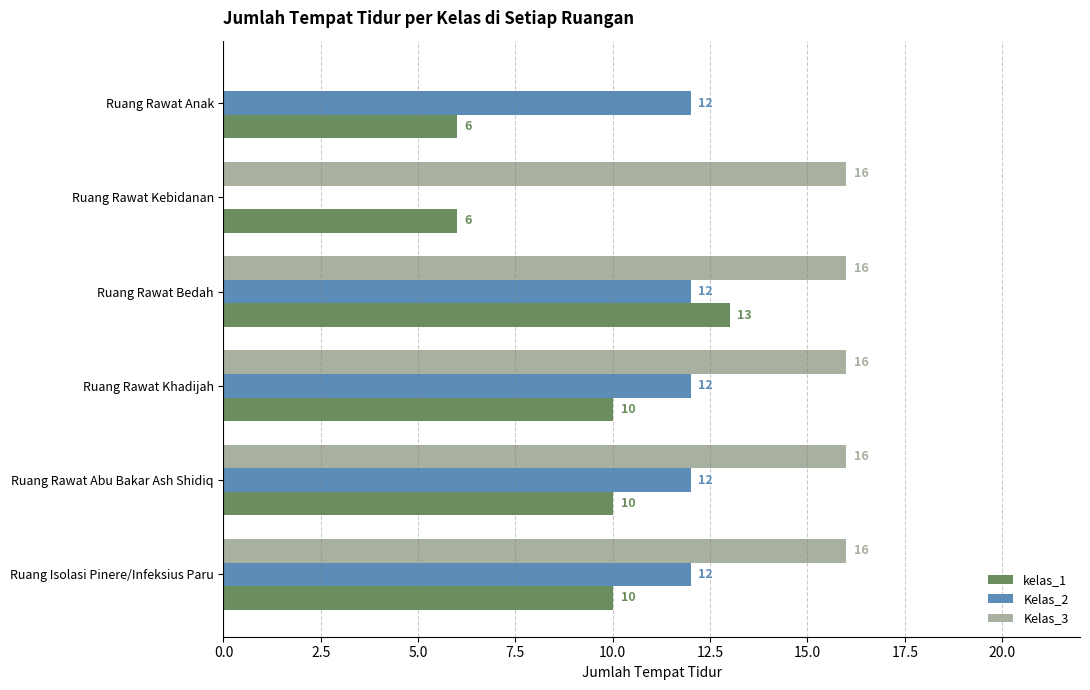

What is the sum of the Kelas_3 values at Ruang Isolasi Pinere/Infeksius Paru and Ruang Rawat Khadijah?

32